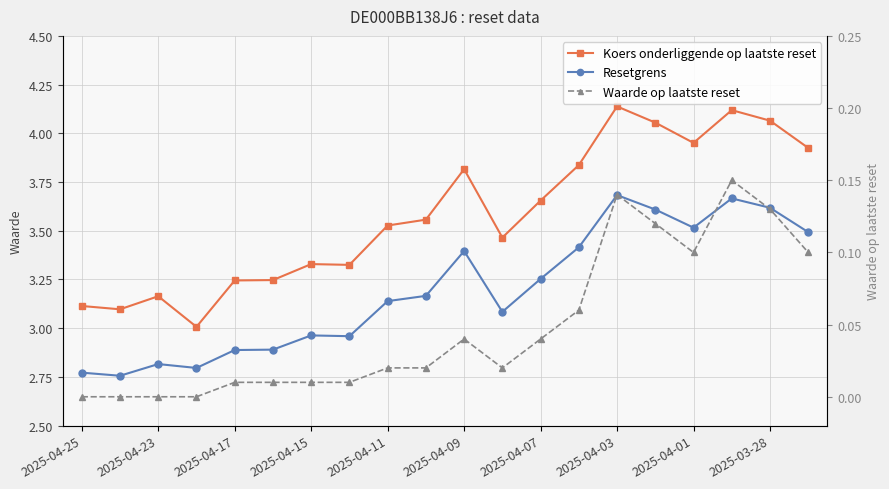

What is the sum of the Koers onderliggende op laatste reset values at 2025-04-23 and 2025-04-25?

6.3